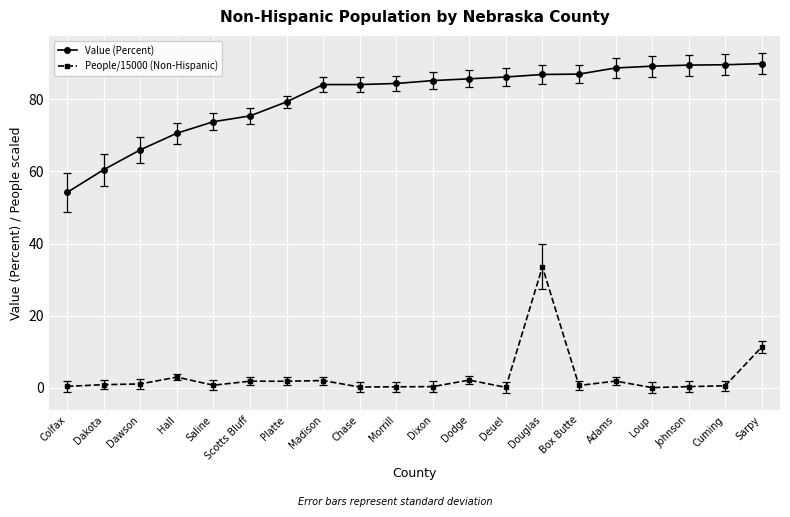

True or false: People/15000 (Non-Hispanic) has more than 2 interior local peaks.

True